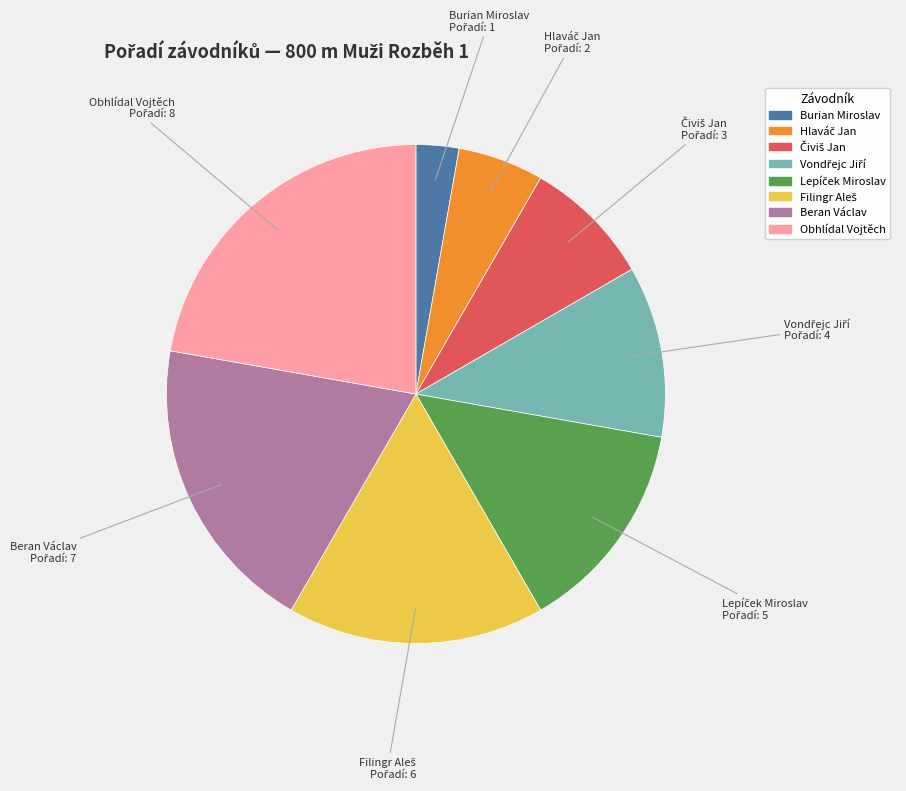

Is there a majority slice in this chart?

No